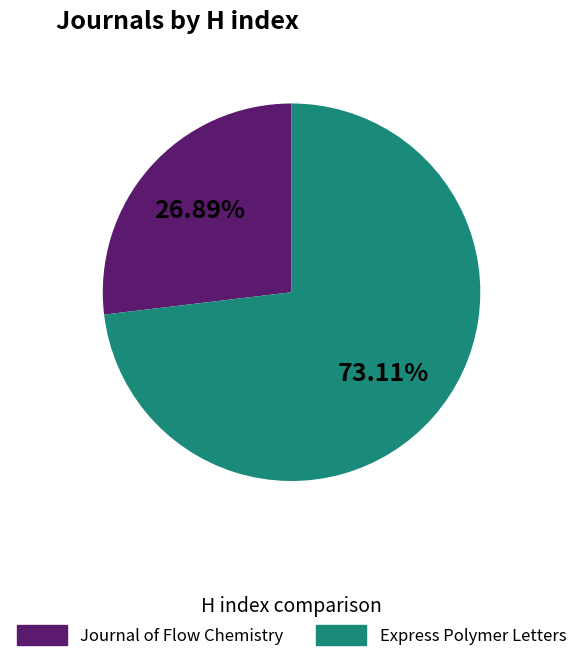

Is the sum of Express Polymer Letters and Journal of Flow Chemistry greater than half?

Yes